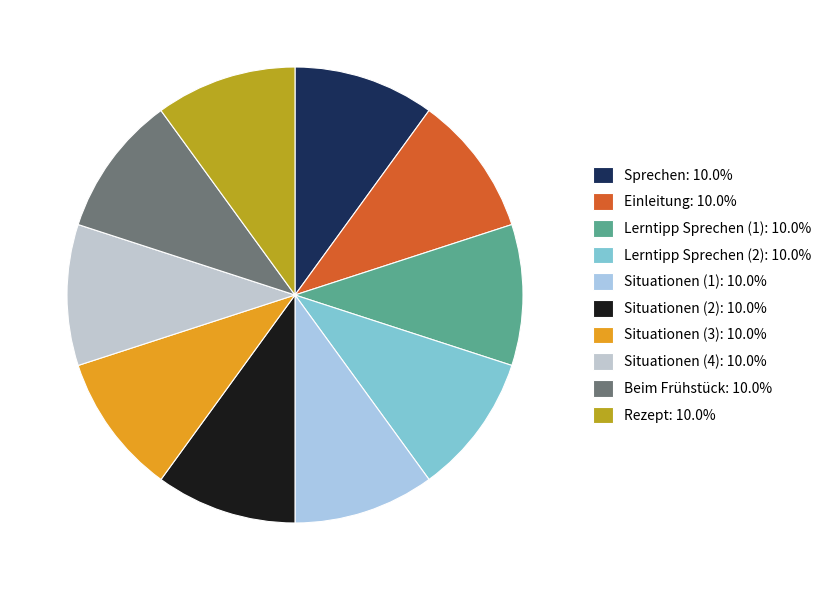

How many slices are in this pie chart?

10